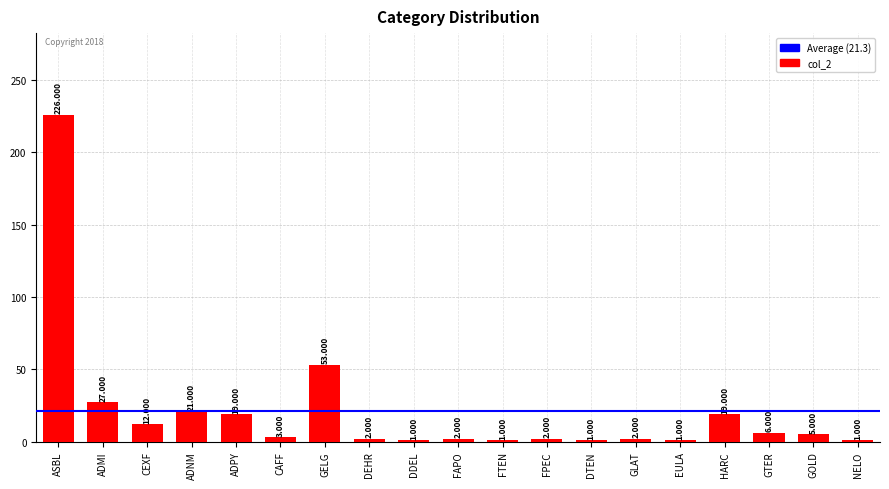

Reading right to left, what are all the values shown in this chart?

1	5	6	19	1	2	1	2	1	2	1	2	53	3	19	21	12	27	226